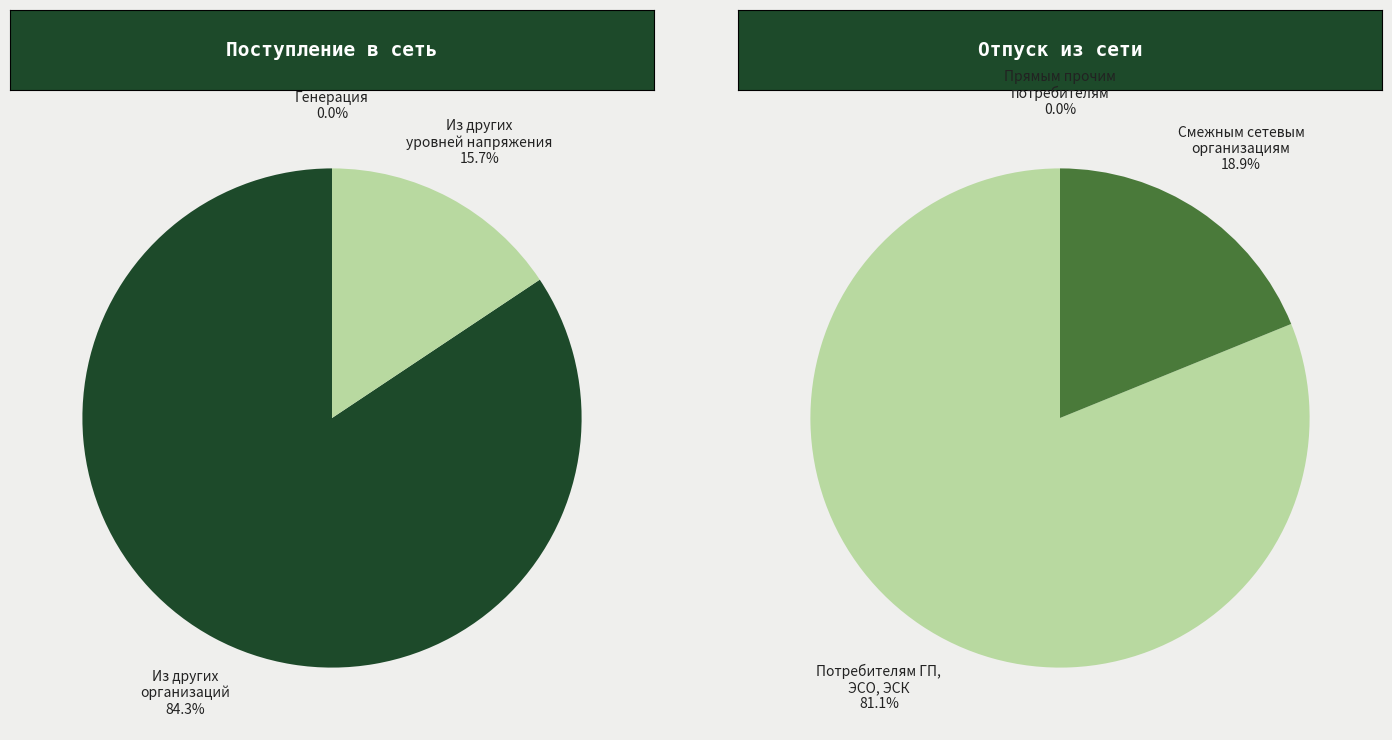

Which category accounts for the majority?

Поступление из других организаций